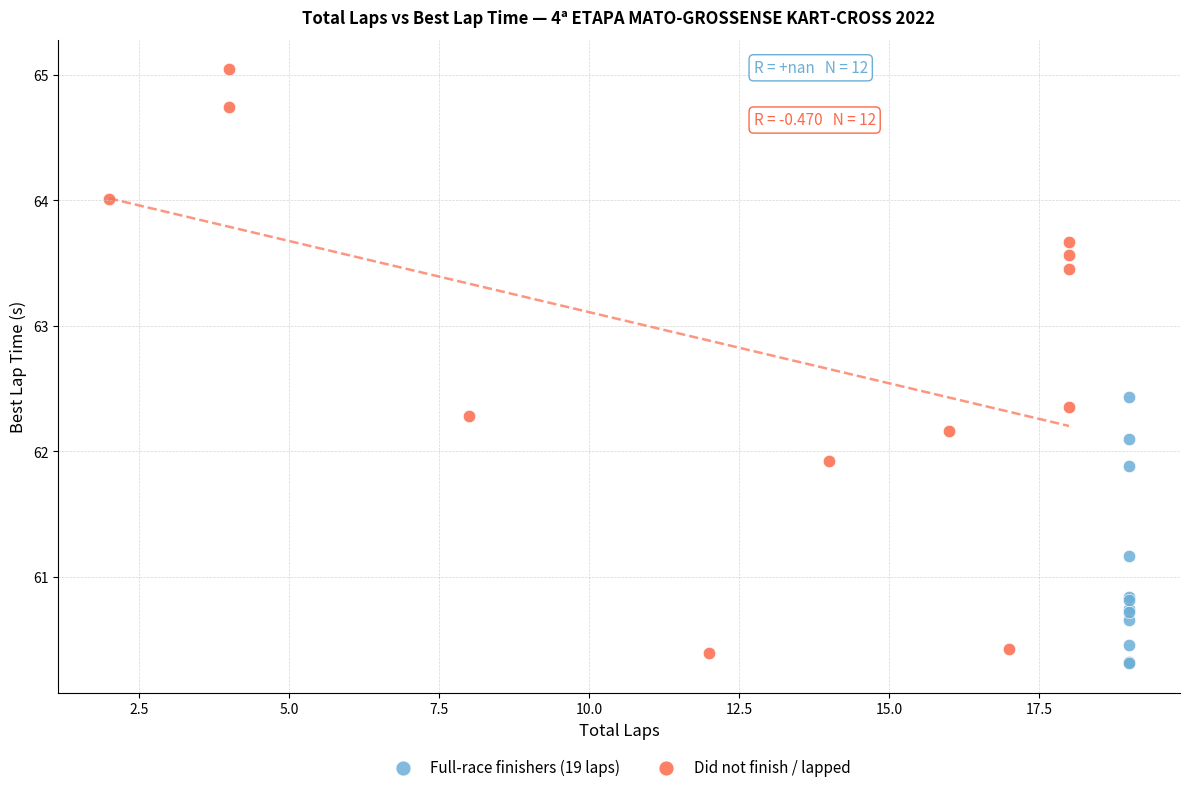

What are all the series names shown in the legend?

Full-race finishers (19 laps), Did not finish / lapped